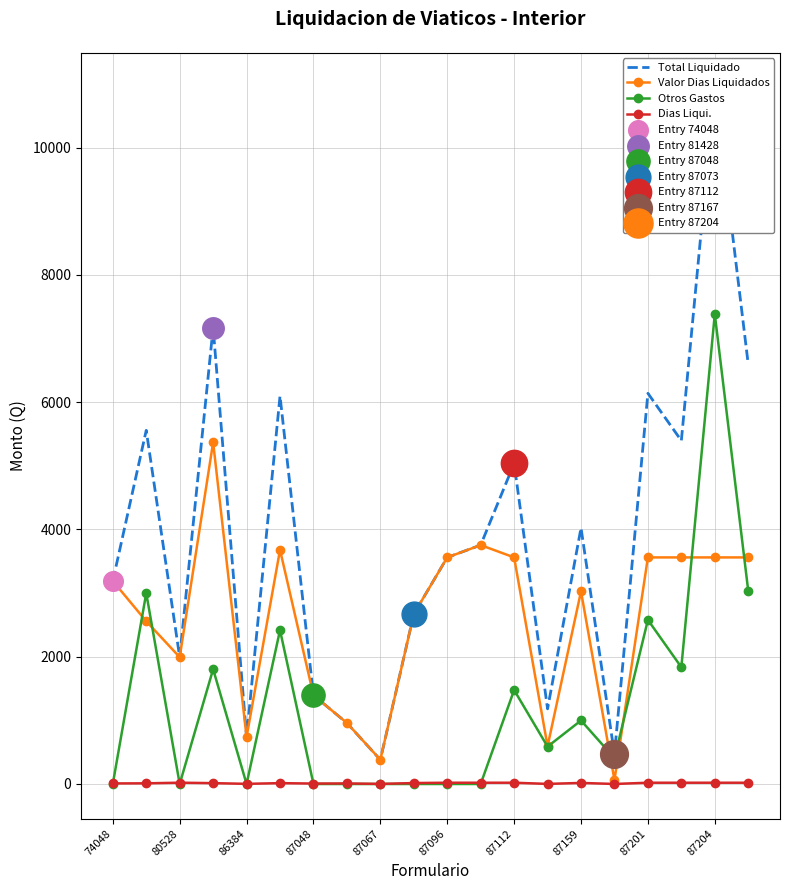

Which series has the largest total across all categories?

Total Liquidado